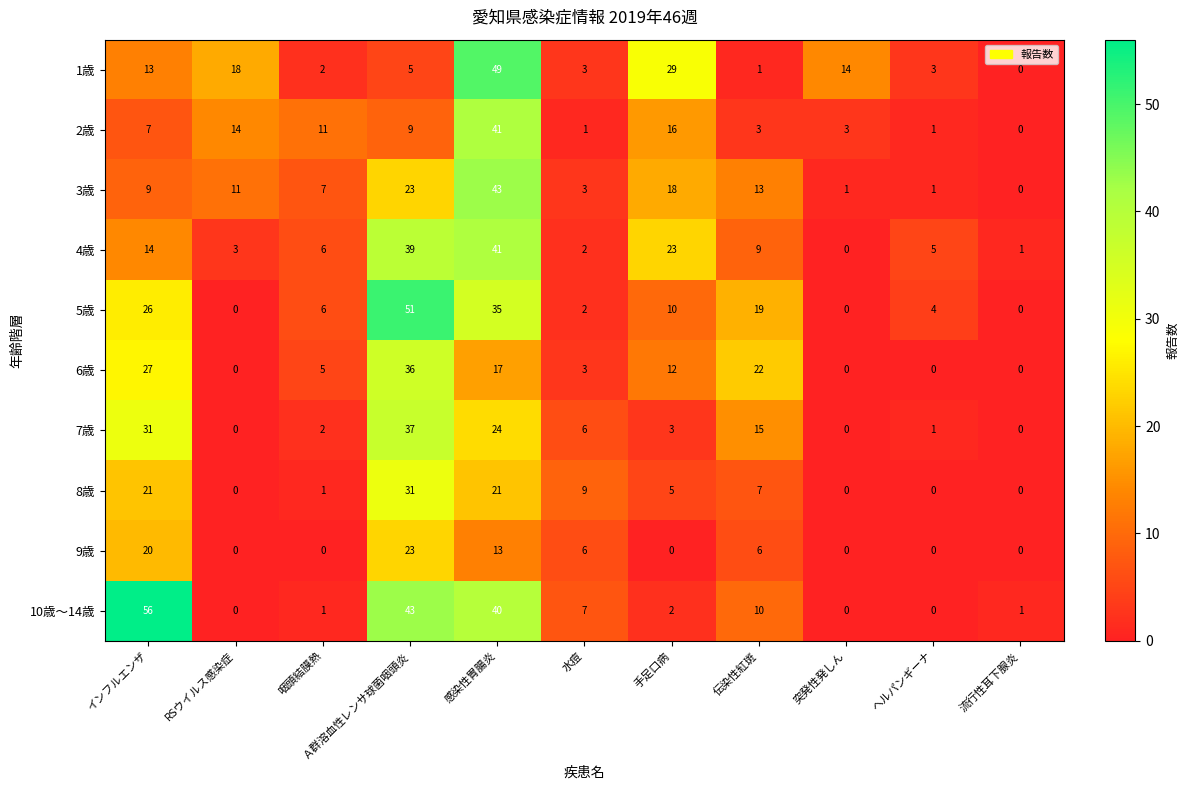

Where is 10歳～14歳 nearest to the value 28?

感染性胃腸炎